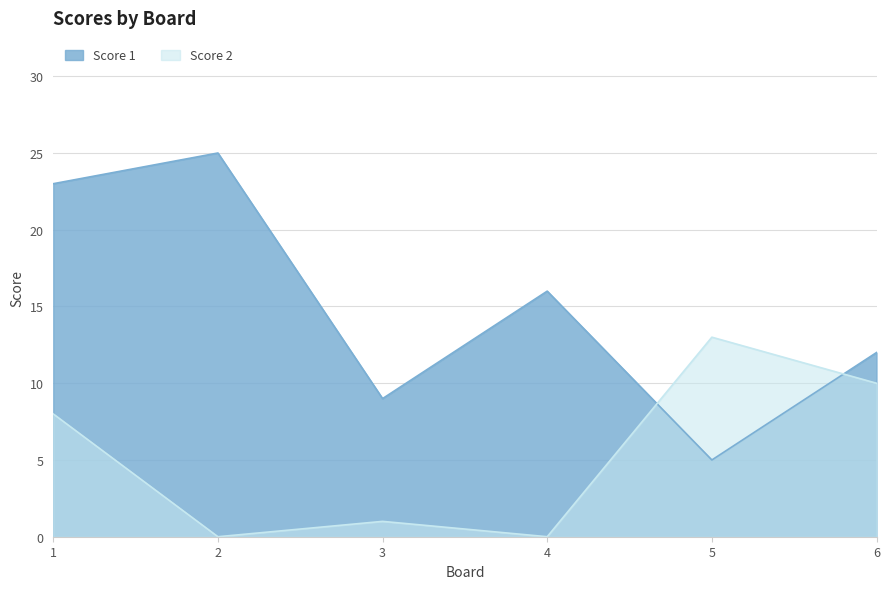

At how many categories does at least one series exceed 10?

5